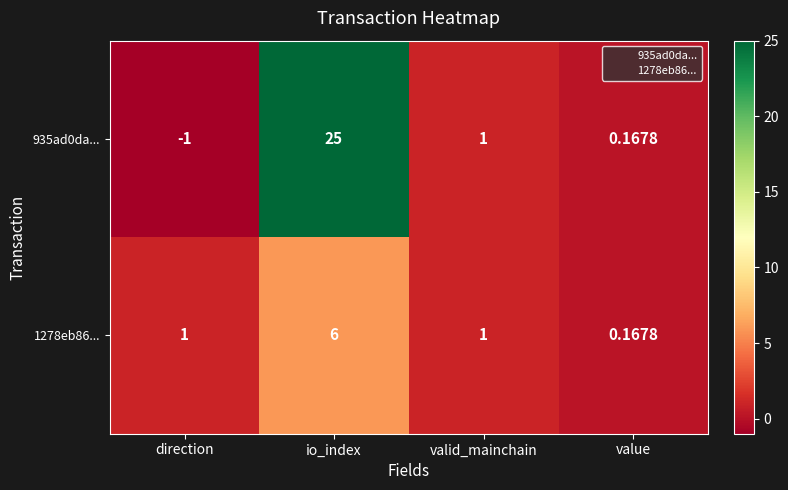

At how many categories does at least one series exceed 20?

1